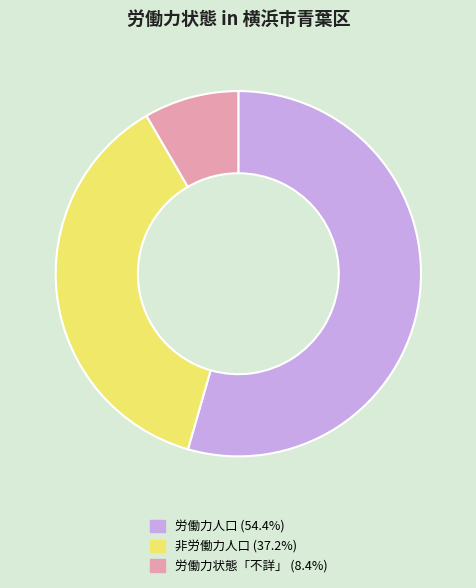

Is the sum of 非労働力人口 and 労働力状態「不詳」 greater than half?

No